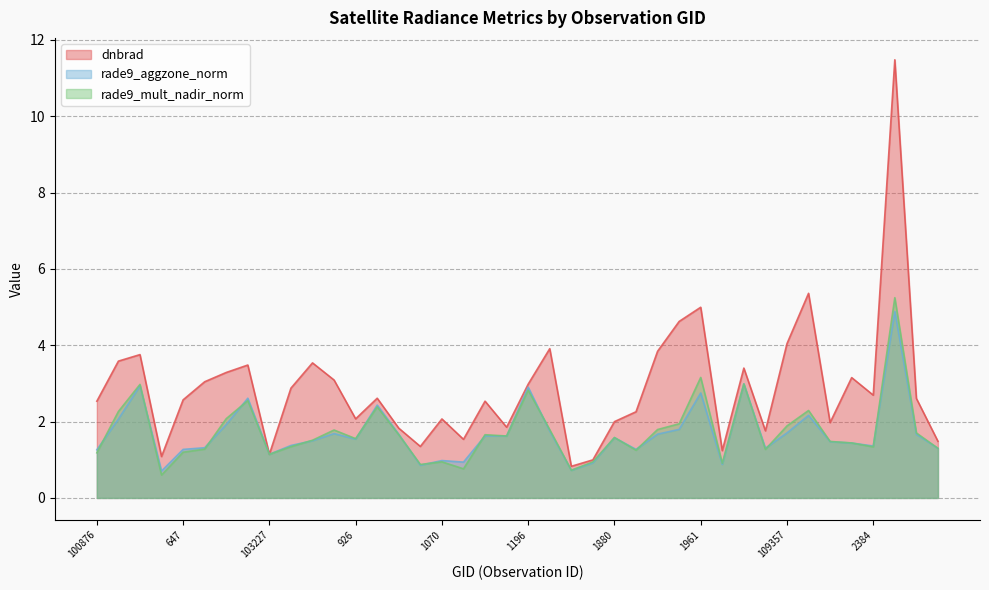

What is the sum of all rade9_mult_nadir_norm values?

69.2